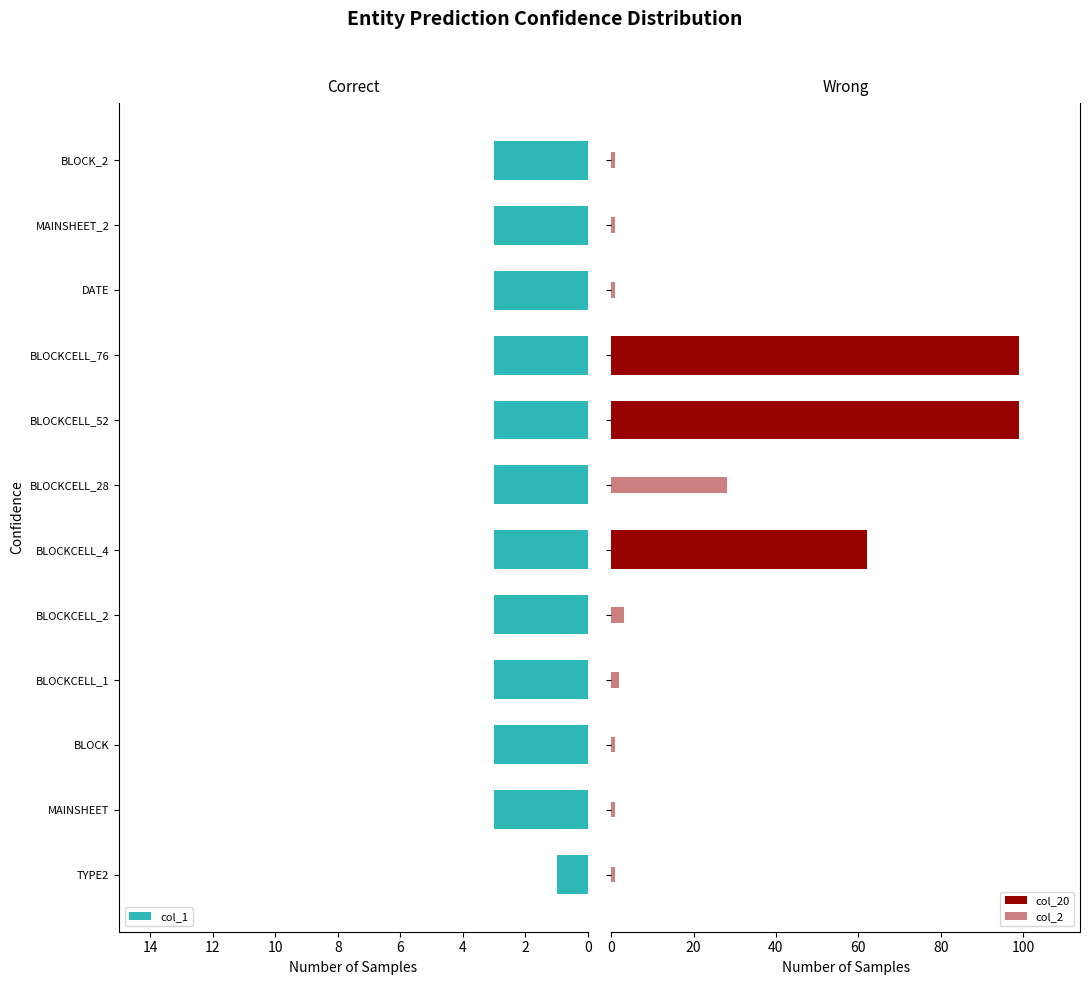

What is the greatest value displayed?

99